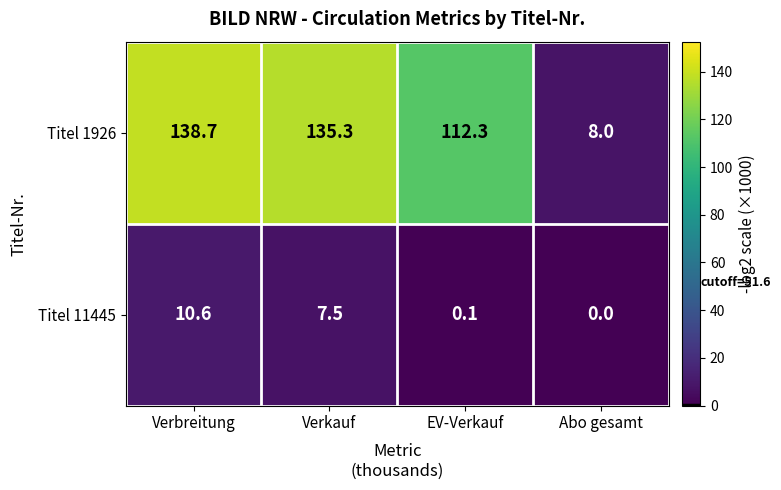

Where is Titel 11445 nearest to the value 5?

Verkauf